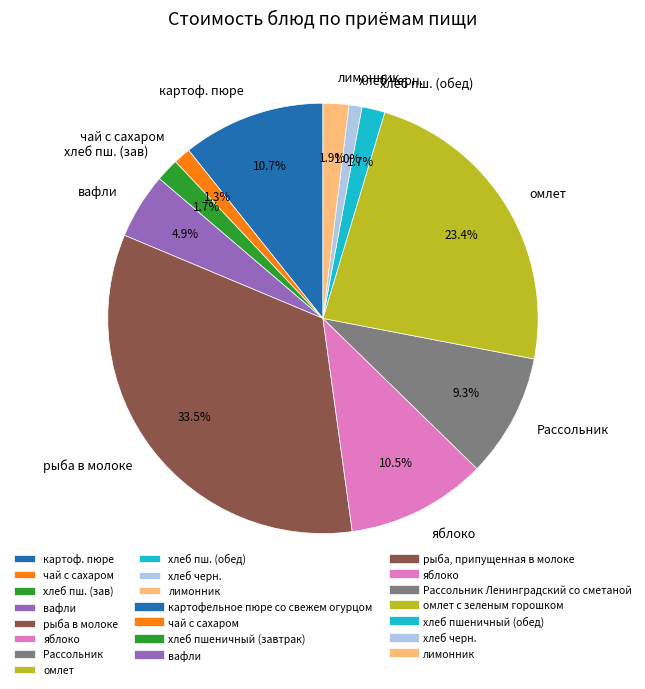

Approximately how many times larger is the value at картоф. пюре compared to рыба в молоке?

0.3